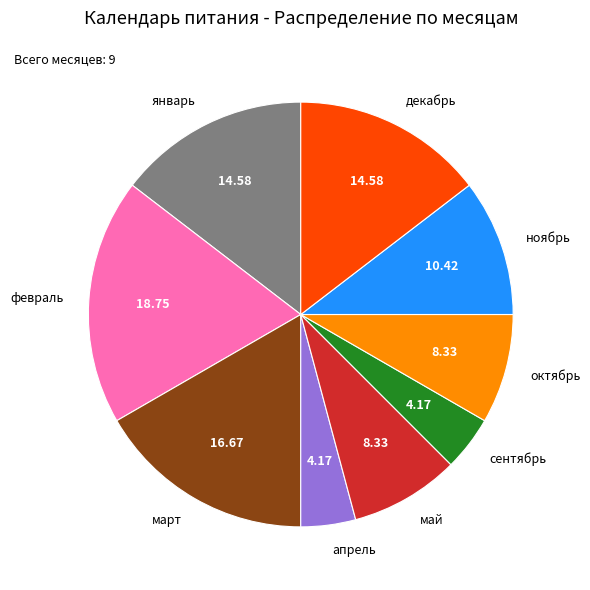

Between март and май, which is larger?

март